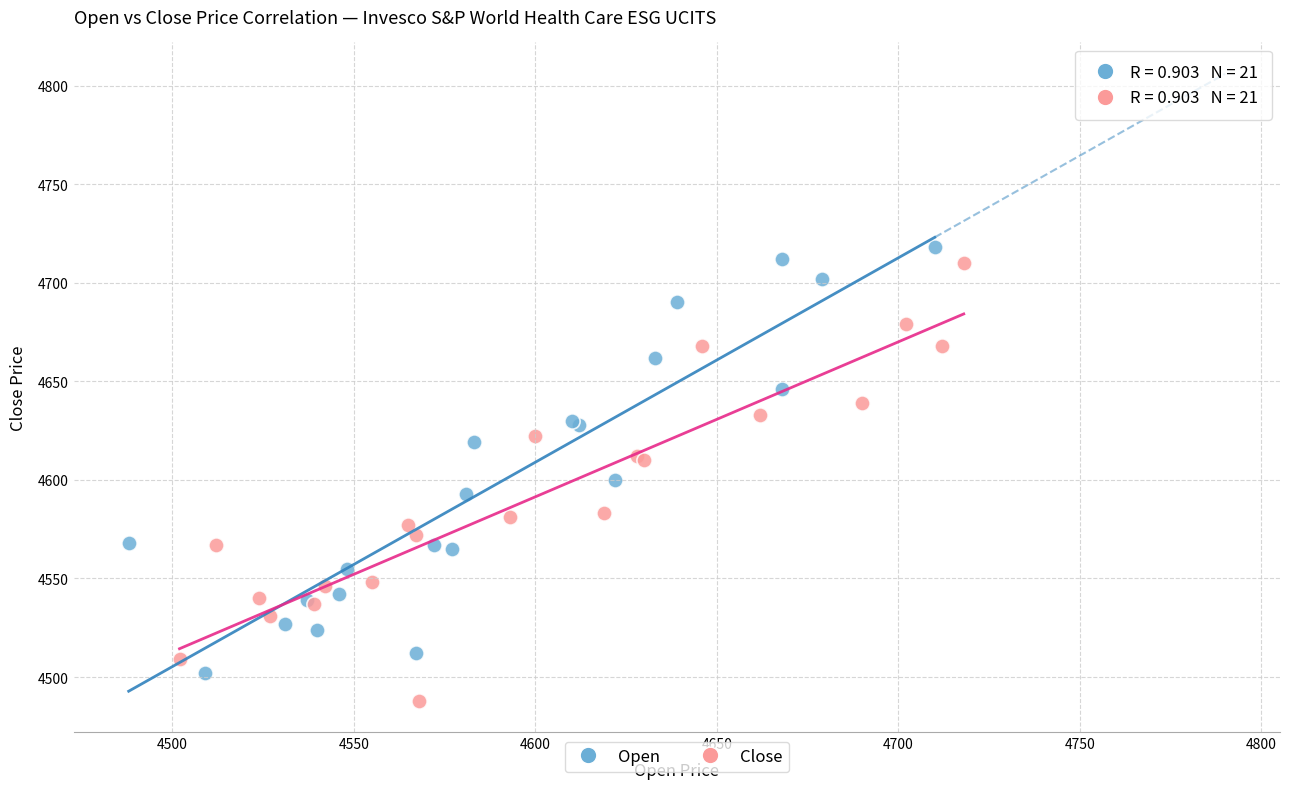

Which series contains the lowest Y value?

Close